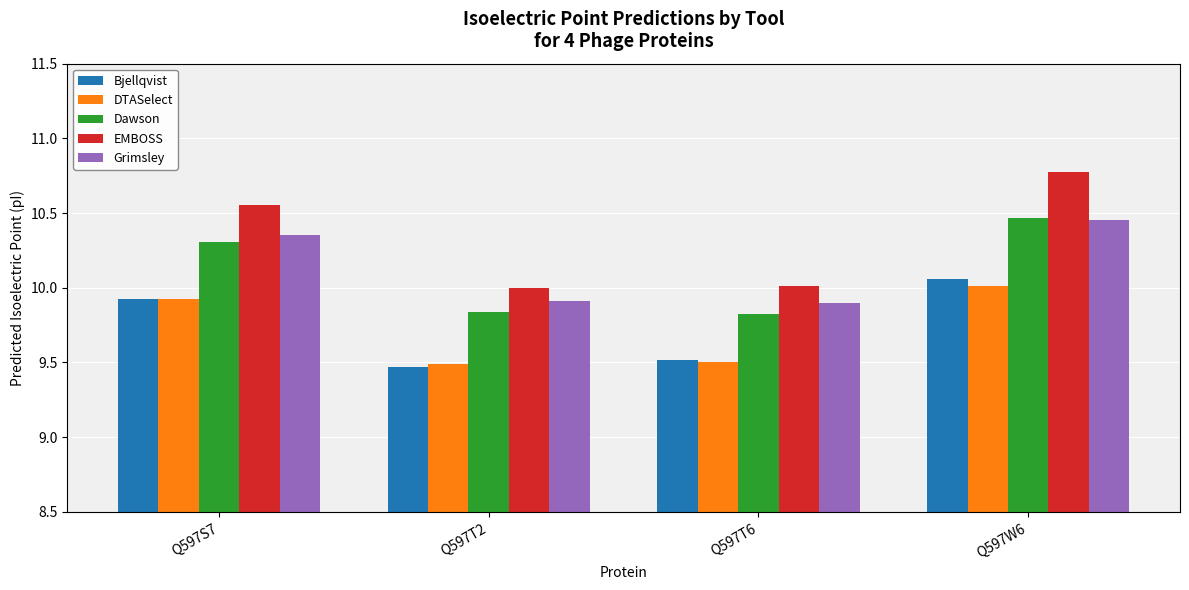

Which series has the largest total across all categories?

EMBOSS